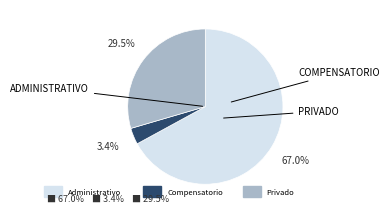

Count the number of slices in the pie.

3